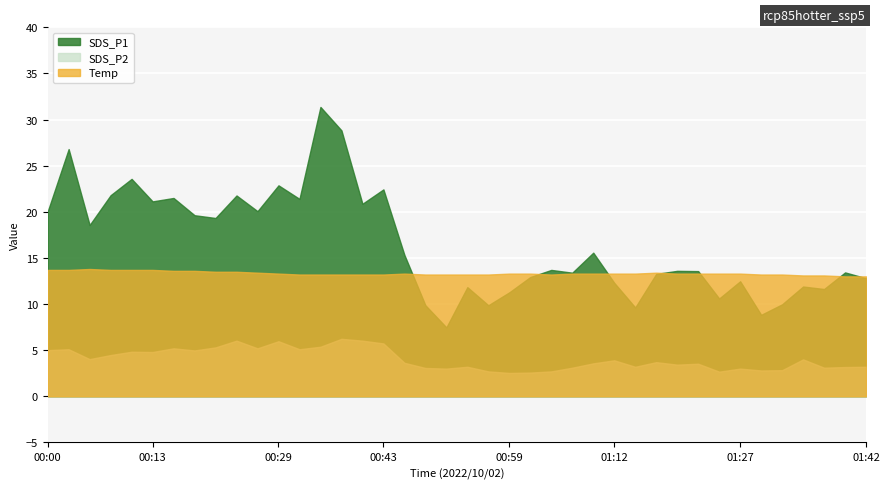

How many lines are shown in the chart?

3